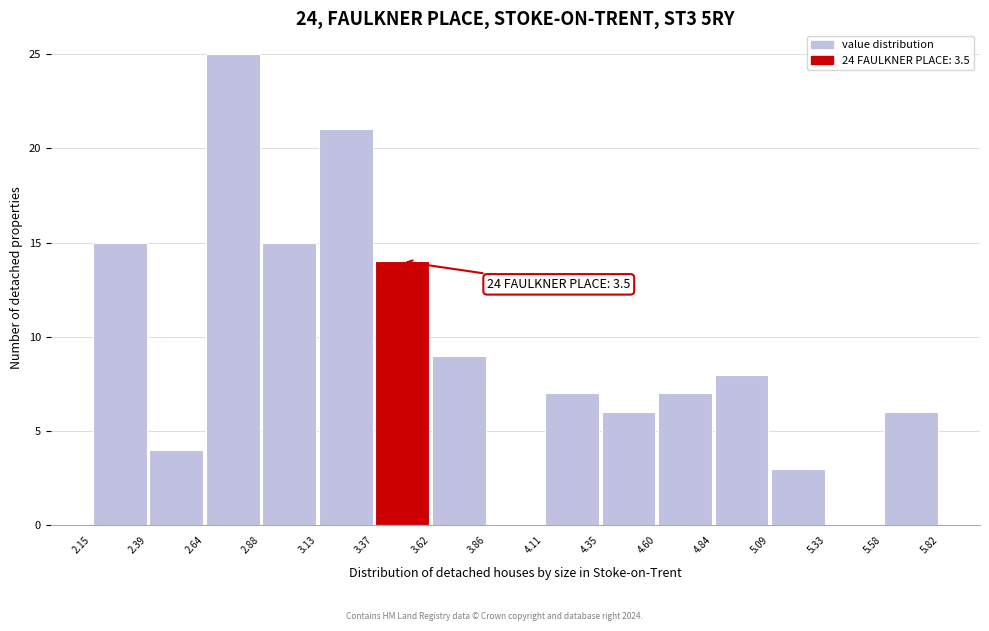

Which range on the x-axis has the tallest bar?

2.64 to 2.88